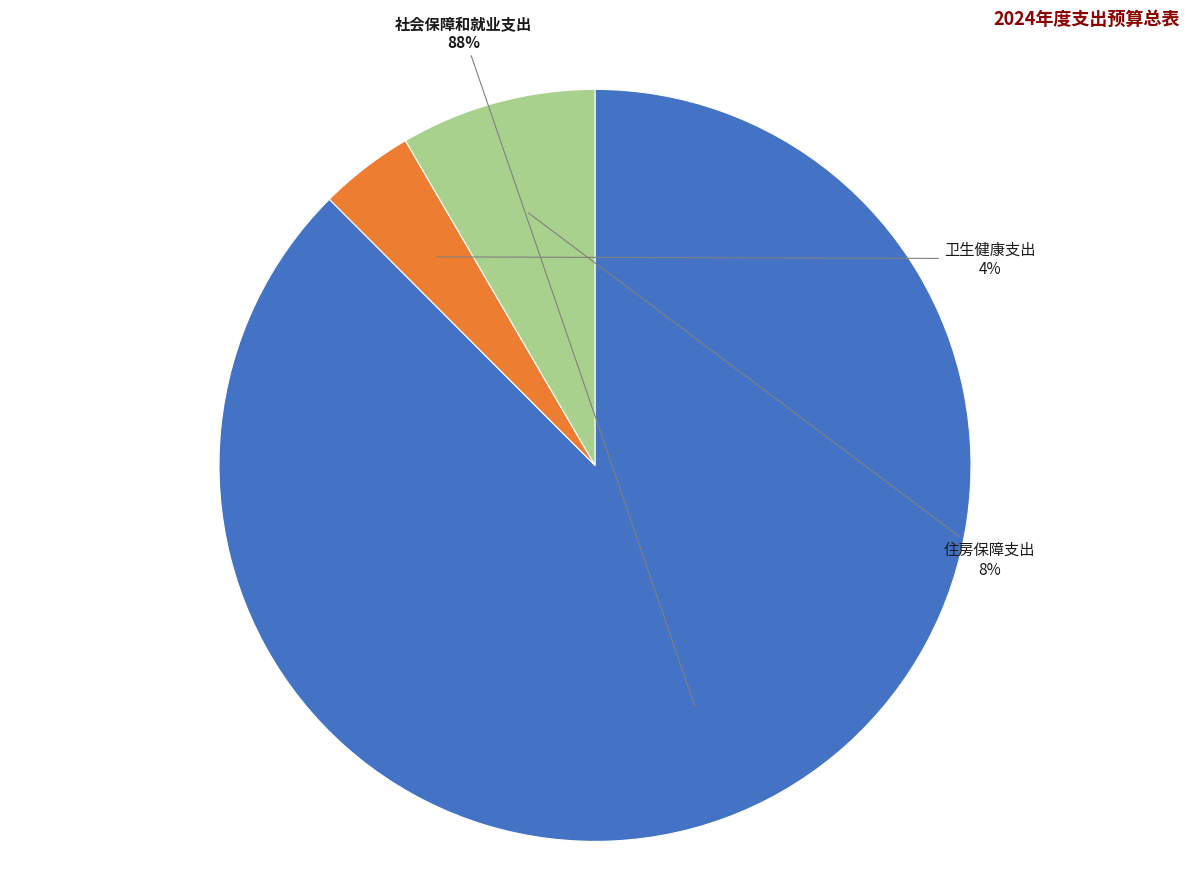

To the nearest percent, what portion does 社会保障和就业支出 represent?

88%